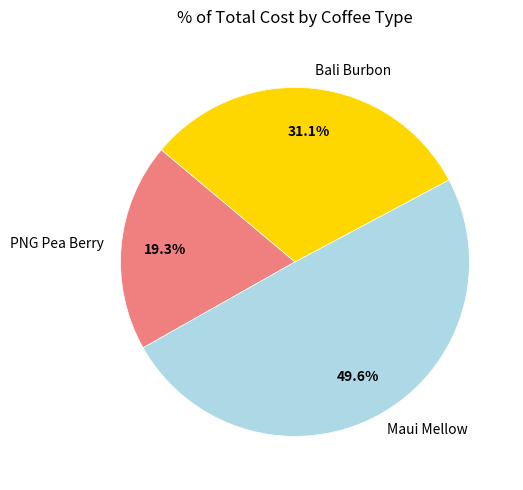

Which has a higher value, Bali Burbon or Maui Mellow?

Maui Mellow